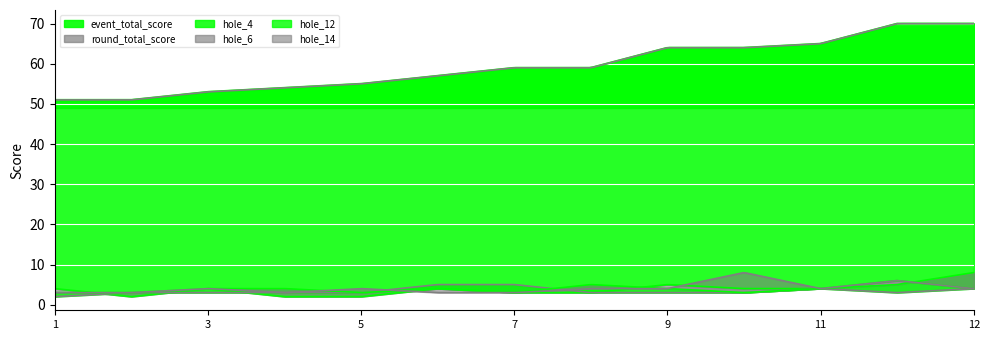

At which category is the sum across all series the highest?

12